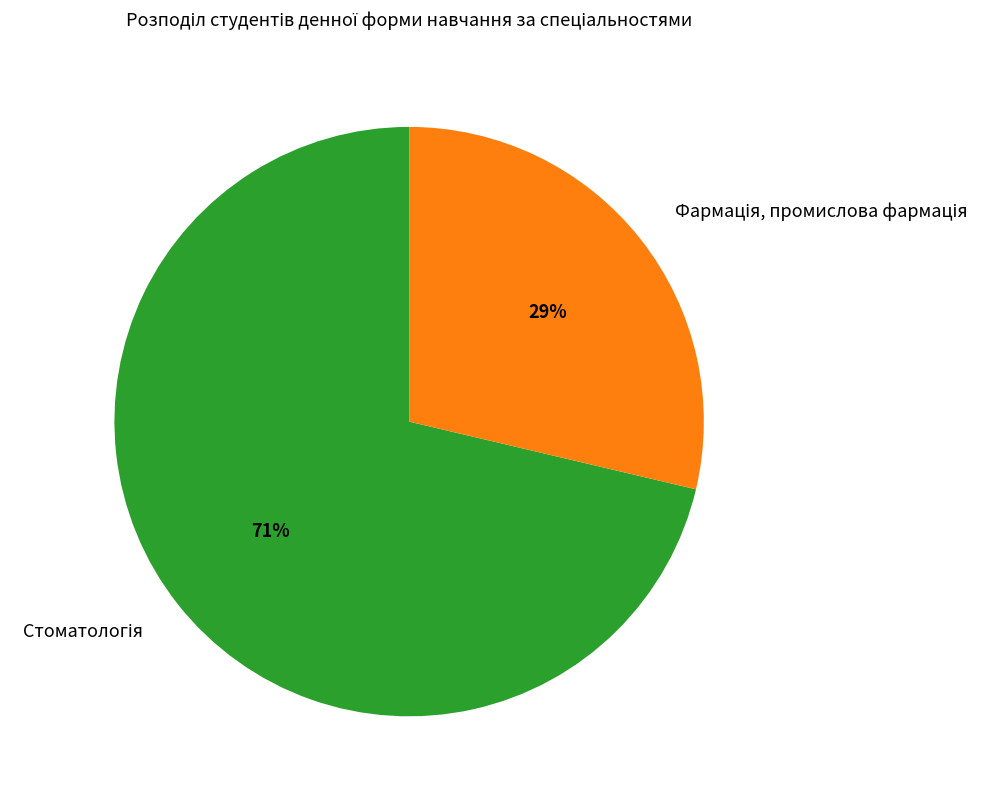

How many slices are in this pie chart?

2